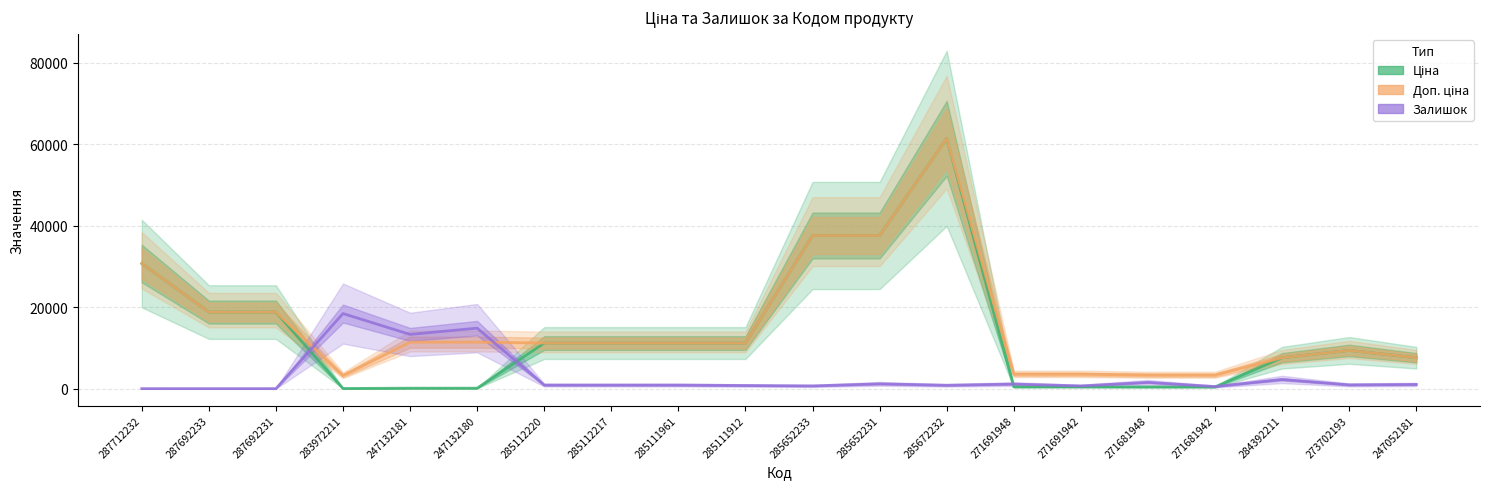

True or false: Доп. ціна has a value of 61434.3 at 285672232.

True